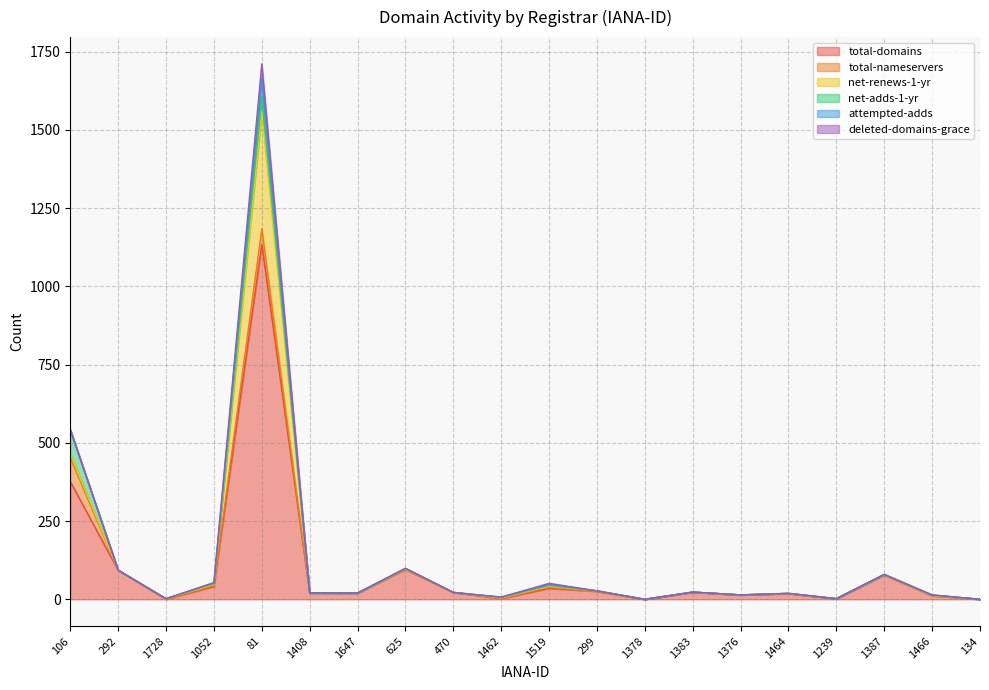

True or false: total-domains has a value of 133 at 1387.

False